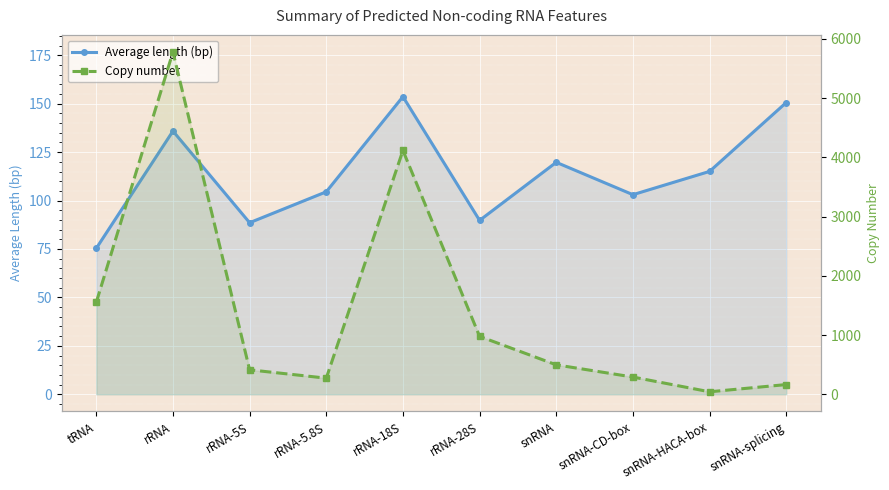

At which label does Average length (bp) first exceed 115?

rRNA